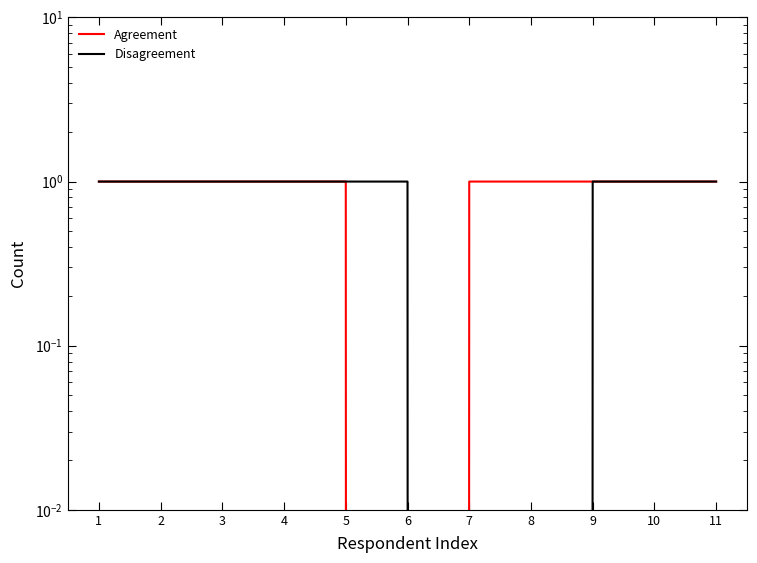

At which category is the sum across all series the highest?

1